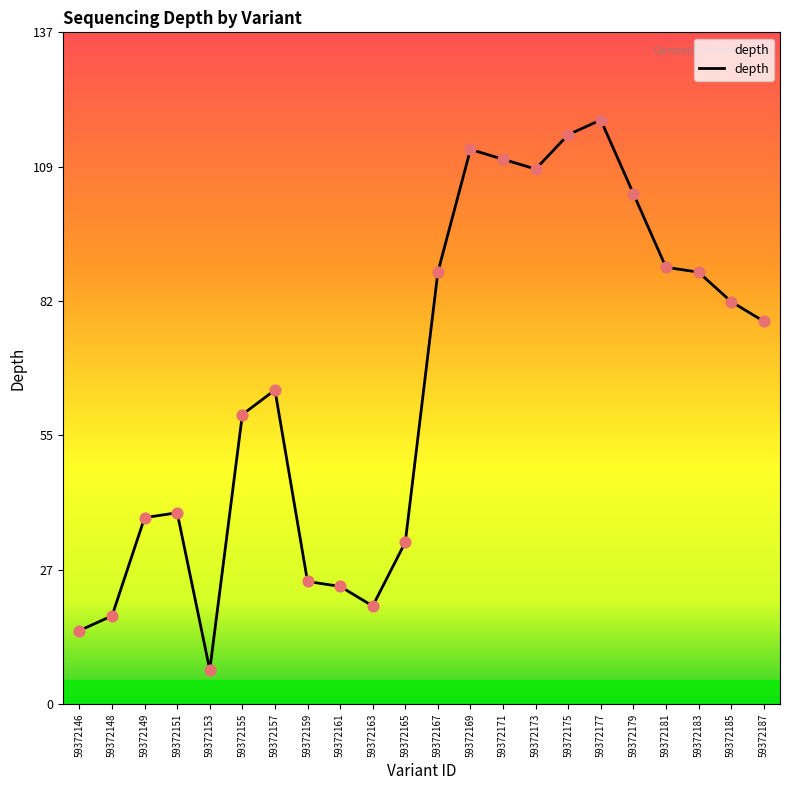

Which has a higher value, 59372187 or 59372185?

59372185